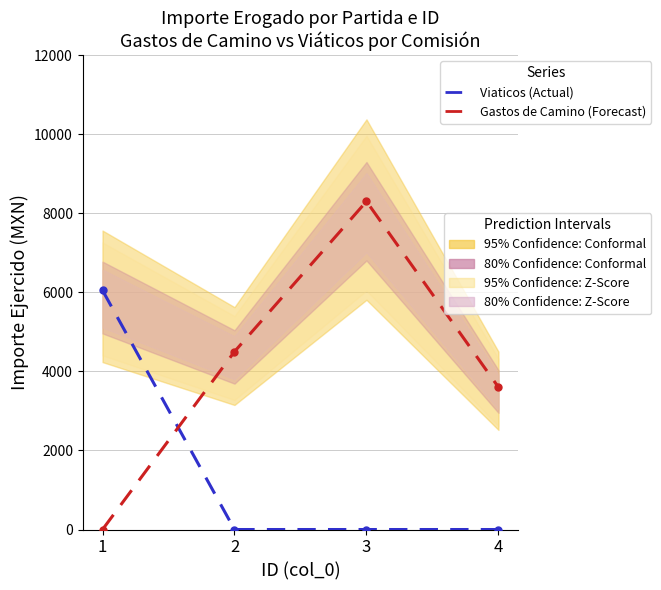

Is it true that Gastos de Camino (Forecast) equals 0 at 1?

True